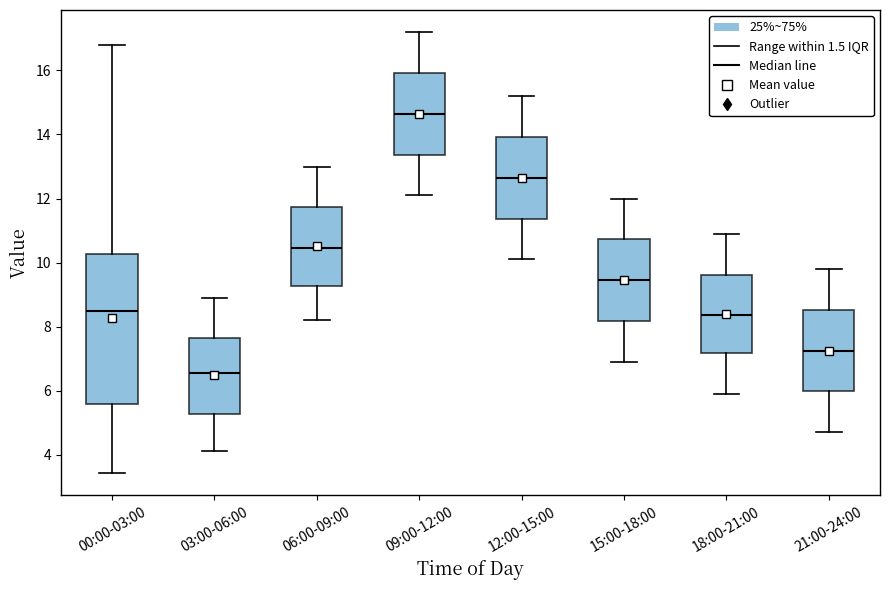

Reading left to right, transcribe this box plot: for each box, give where its median line is, the range the box spans, and where its two whiskers end, as read against the y-axis. The values are not printed on the chart, so give them approximately, as read against the axis.

00:00-03:00: median 8.4, box 5.6 to 10.2, whiskers 3.4 to 16.8
03:00-06:00: median 6.6, box 5.2 to 7.6, whiskers 4.2 to 9.0
06:00-09:00: median 10.4, box 9.2 to 11.8, whiskers 8.2 to 13.0
09:00-12:00: median 14.6, box 13.4 to 16.0, whiskers 12.2 to 17.2
12:00-15:00: median 12.6, box 11.4 to 14.0, whiskers 10.2 to 15.2
15:00-18:00: median 9.4, box 8.2 to 10.8, whiskers 7.0 to 12.0
18:00-21:00: median 8.4, box 7.2 to 9.6, whiskers 6.0 to 11.0
21:00-24:00: median 7.2, box 6.0 to 8.6, whiskers 4.8 to 9.8